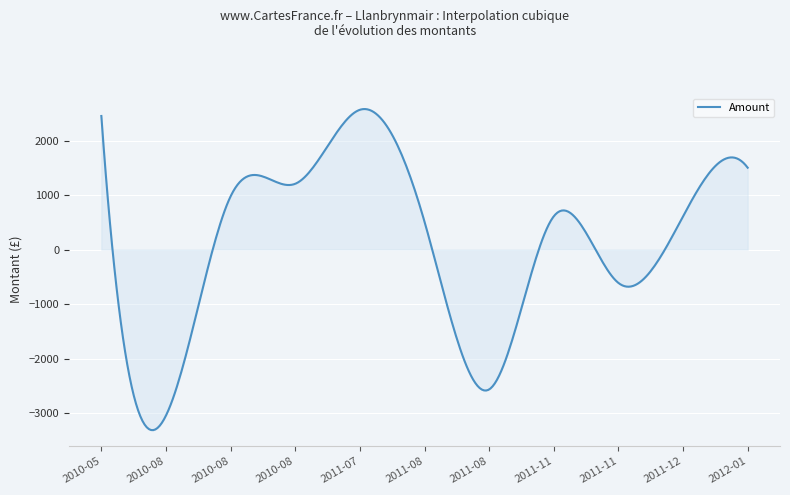

What is the greatest value displayed?

2581.4